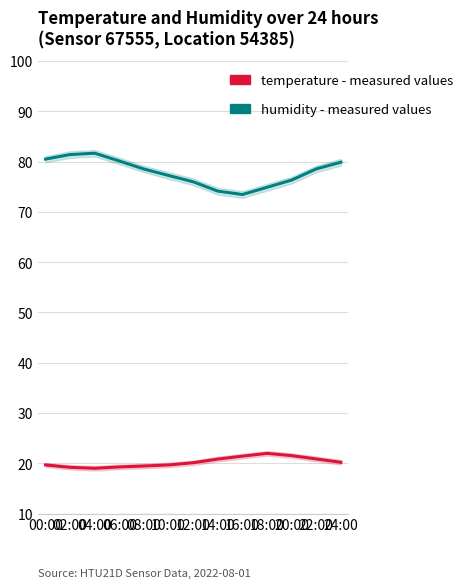

What is the difference between the humidity values at 04:00 and 16:00?

8.2